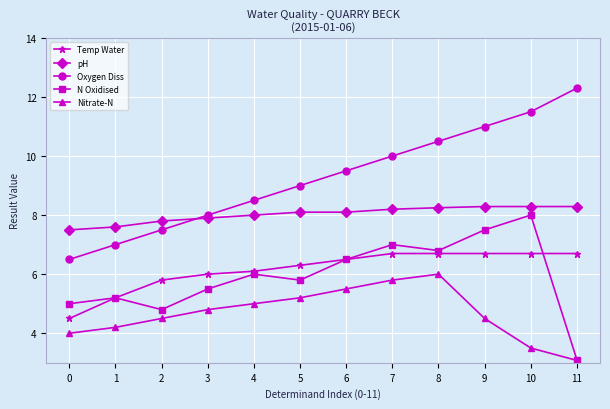

Which series has the largest total across all categories?

Oxygen Diss